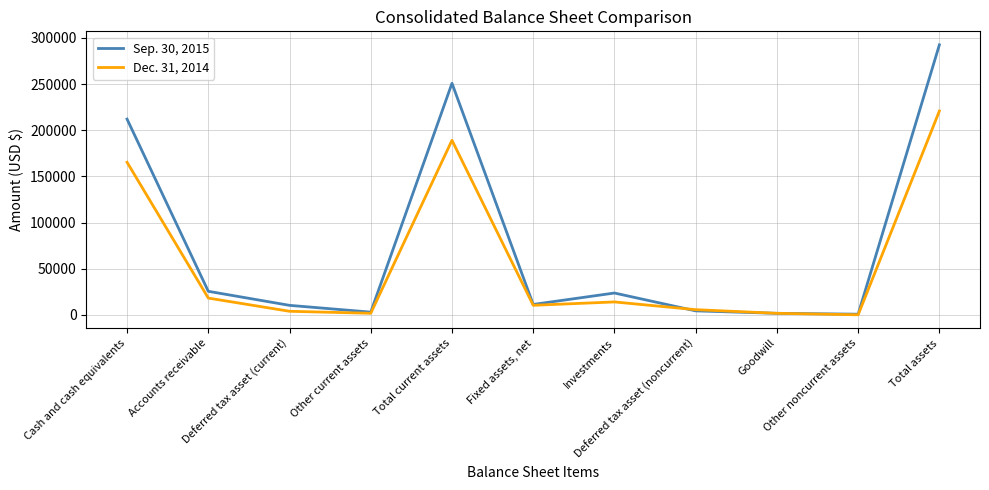

List the series in order of their overall mean, lowest first.

Dec. 31, 2014, Sep. 30, 2015